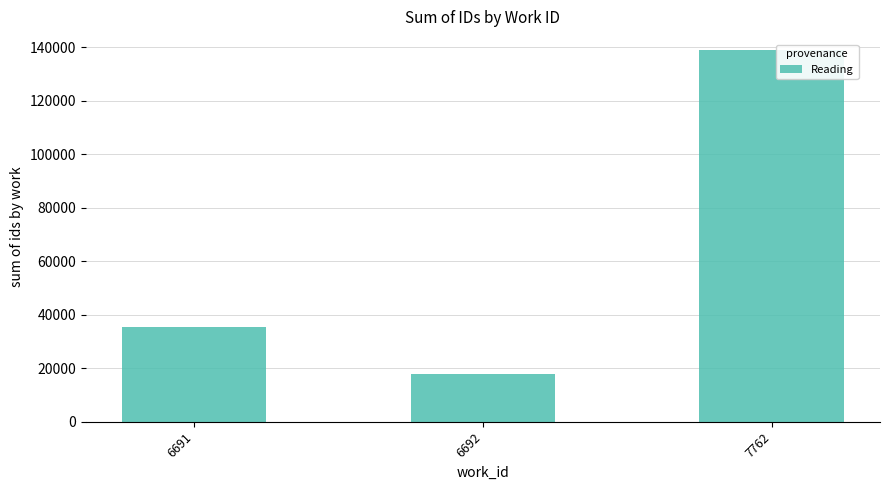

Which has a higher value, 6691 or 6692?

6691